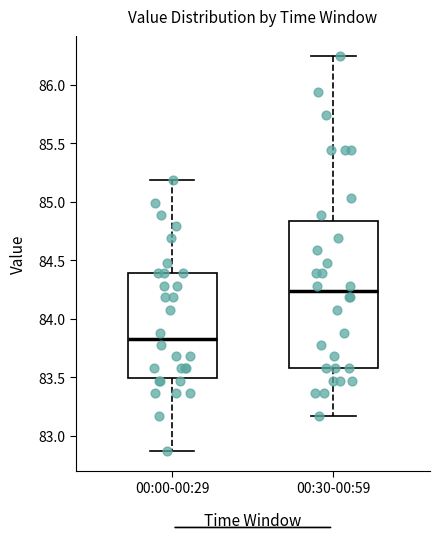

Reading left to right, transcribe this box plot: for each box, give where its median line is, the range the box spans, and where its two whiskers end, as read against the y-axis. The values are not printed on the chart, so give them approximately, as read against the axis.

00:00-00:29: median 83.85, box 83.50 to 84.40, whiskers 82.85 to 85.20
00:30-00:59: median 84.25, box 83.60 to 84.85, whiskers 83.15 to 86.25